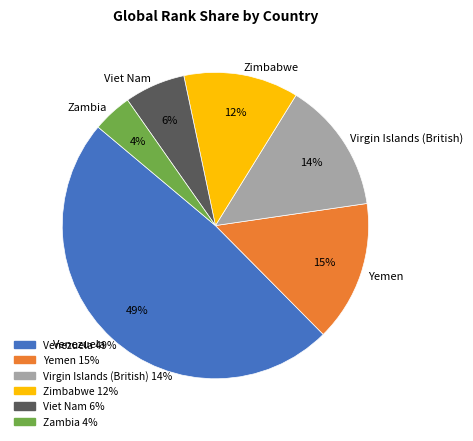

Does Zimbabwe represent more than half of the total?

No